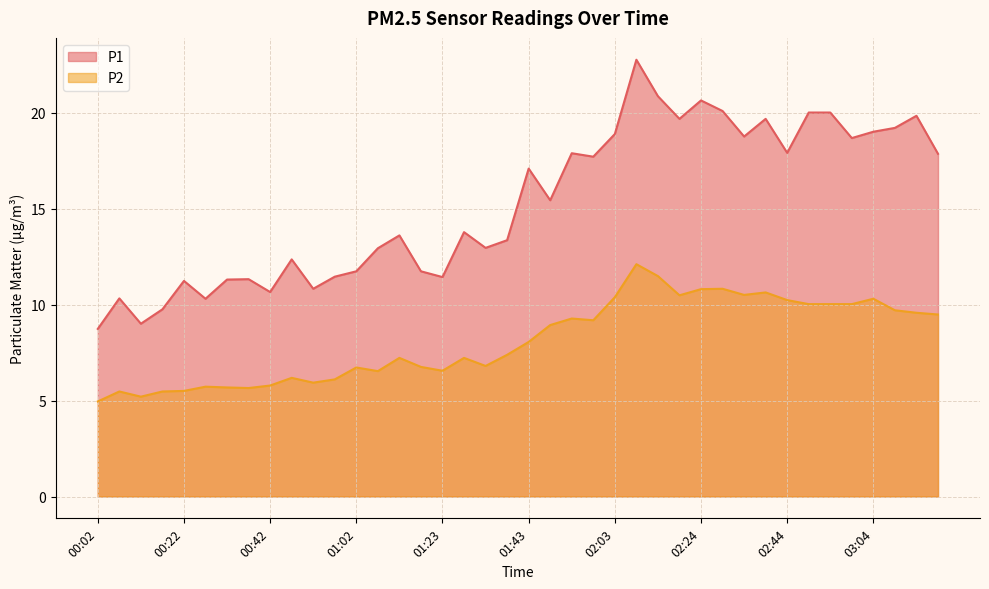

Is it true that P2 equals 10.2 at 02:44?

True